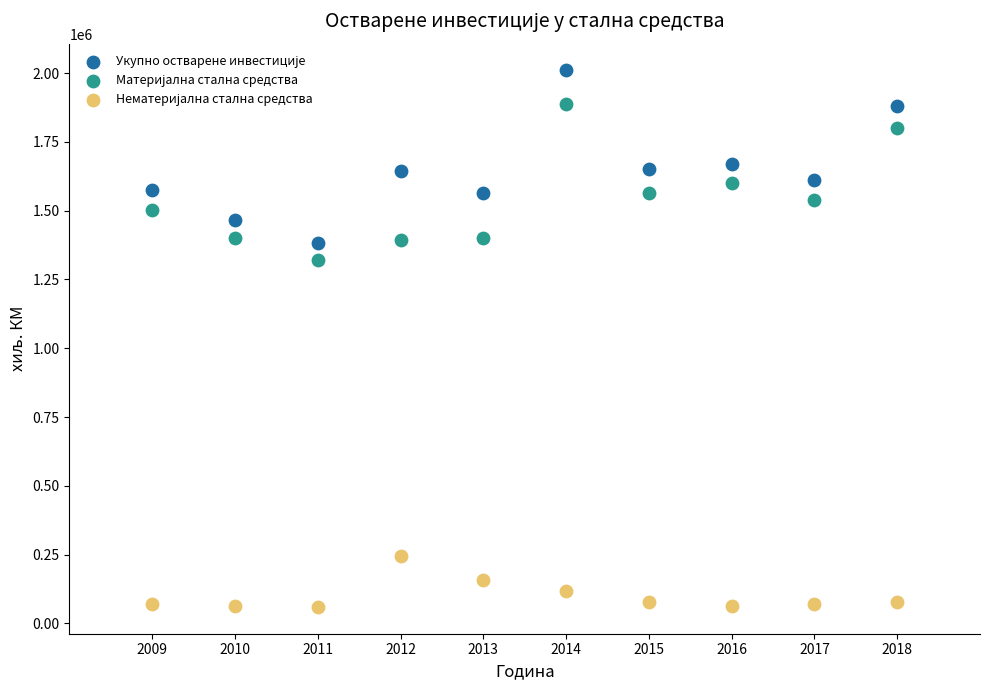

What is the X range (max minus min) for the scatter plot?

9